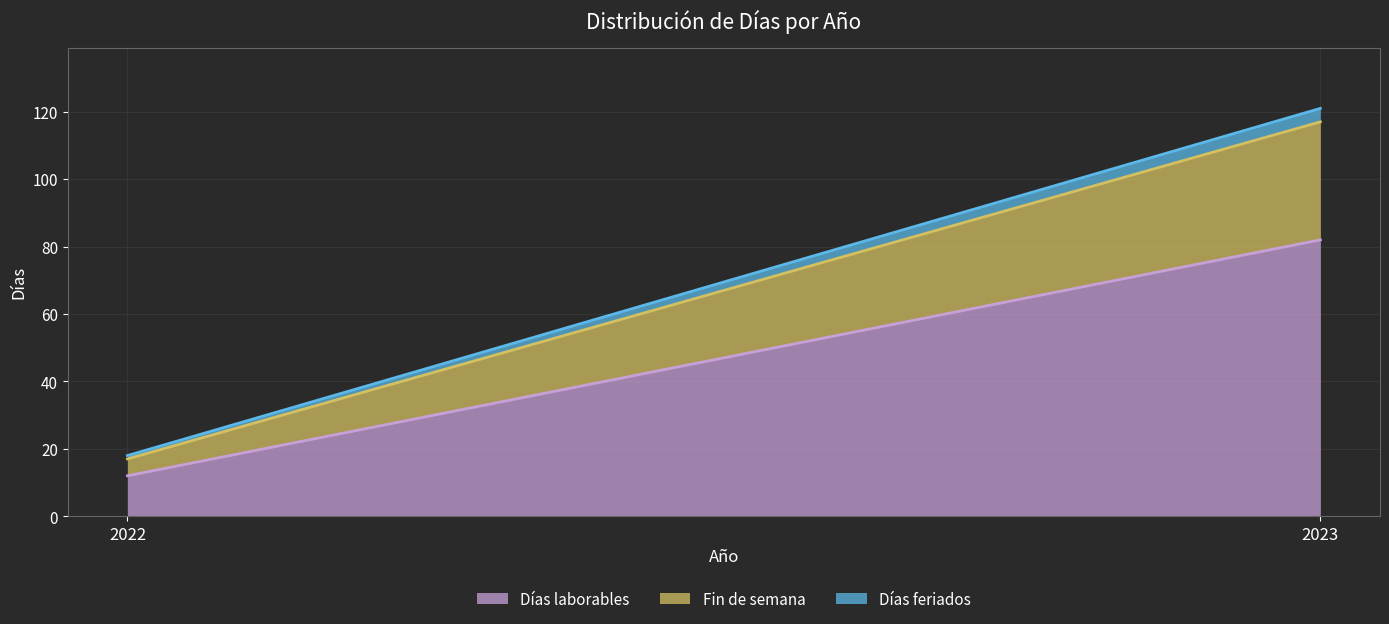

Where is Días laborables nearest to the value 47?

2022